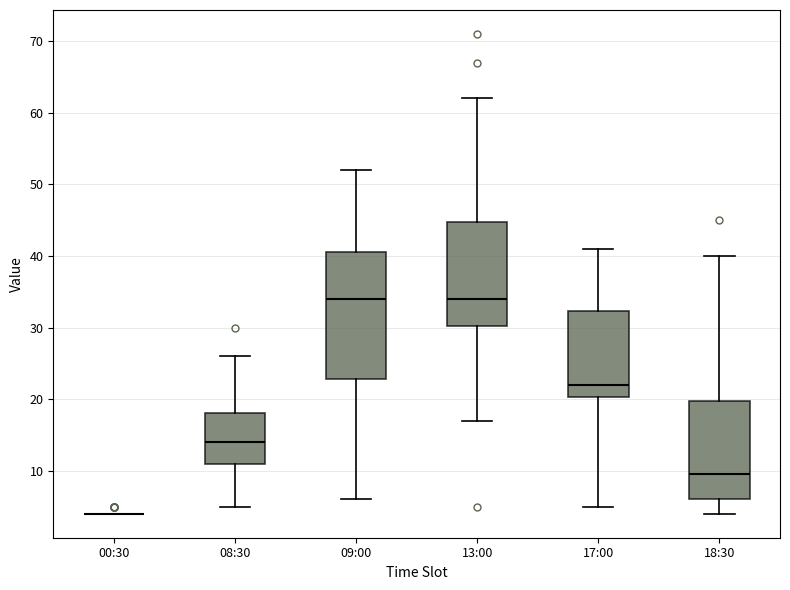

Reading left to right, transcribe this box plot: for each box, give where its median line is, the range the box spans, and where its two whiskers end, as read against the y-axis. The values are not printed on the chart, so give them approximately, as read against the axis.

00:30: box collapsed to a line at 4, whiskers 4 to 4
08:30: median 14, box 11 to 18, whiskers 5 to 26
09:00: median 34, box 23 to 41, whiskers 6 to 52
13:00: median 34, box 30 to 45, whiskers 17 to 62
17:00: median 22, box 20 to 32, whiskers 5 to 41
18:30: median 10, box 6 to 20, whiskers 4 to 40